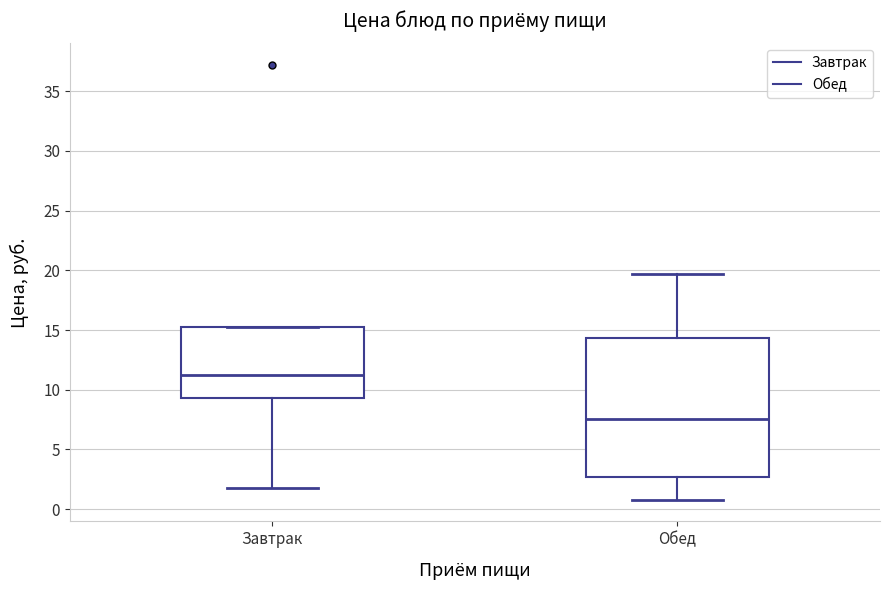

Reading left to right, transcribe this box plot: for each box, give where its median line is, the range the box spans, and where its two whiskers end, as read against the y-axis. The values are not printed on the chart, so give them approximately, as read against the axis.

Завтрак: median 11.5, box 9.5 to 15.0, whiskers 2.0 to 15.0
Обед: median 7.5, box 2.5 to 14.5, whiskers 1.0 to 19.5